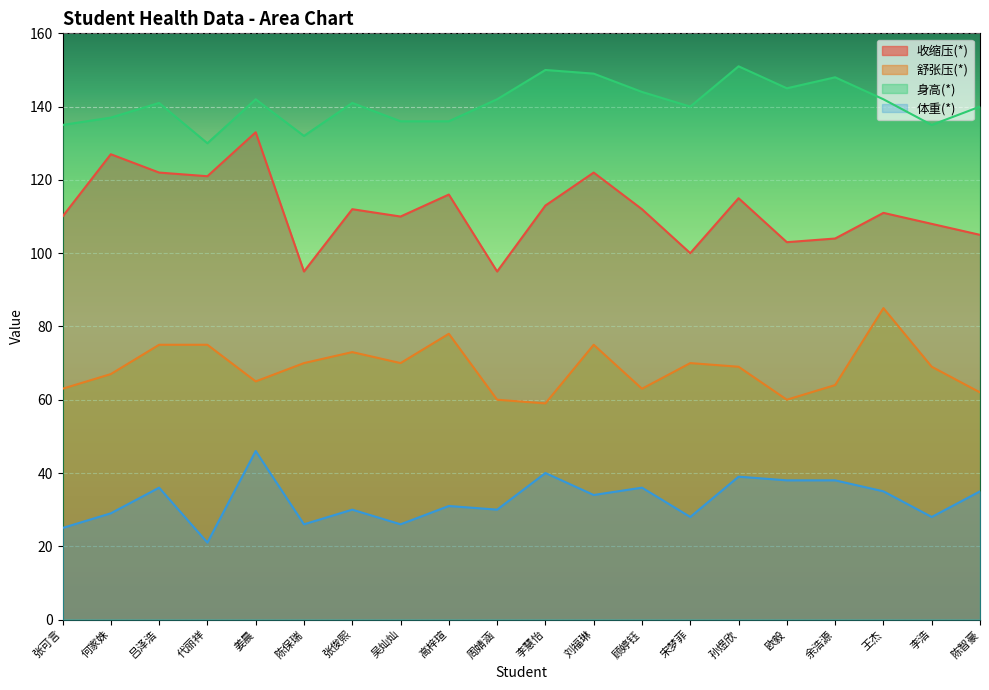

What is the value of the 舒张压(*) point at the 6th from the left?

70